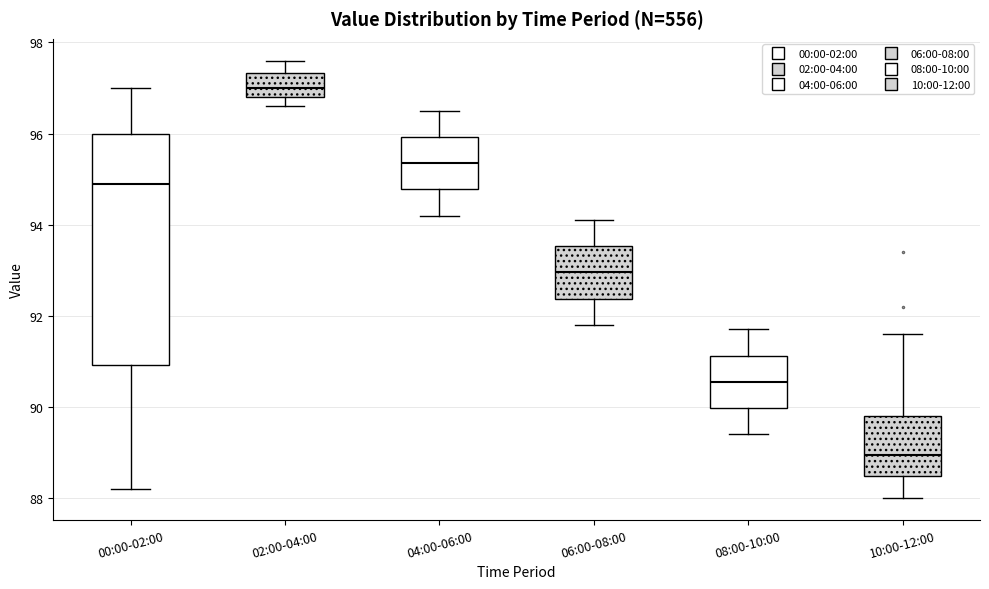

Reading left to right, read every box against the y-axis: the position of its median line, the range the box covers, and the ends of its whiskers. The values are not printed on the chart, so give them approximately, as read against the axis.

00:00-02:00: median 95.0, box 91.0 to 96.0, whiskers 88.2 to 97.0
02:00-04:00: median 97.0, box 96.8 to 97.4, whiskers 96.6 to 97.6
04:00-06:00: median 95.4, box 94.8 to 96.0, whiskers 94.2 to 96.6
06:00-08:00: median 93.0, box 92.4 to 93.6, whiskers 91.8 to 94.2
08:00-10:00: median 90.6, box 90.0 to 91.2, whiskers 89.4 to 91.8
10:00-12:00: median 89.0, box 88.4 to 89.8, whiskers 88.0 to 91.6